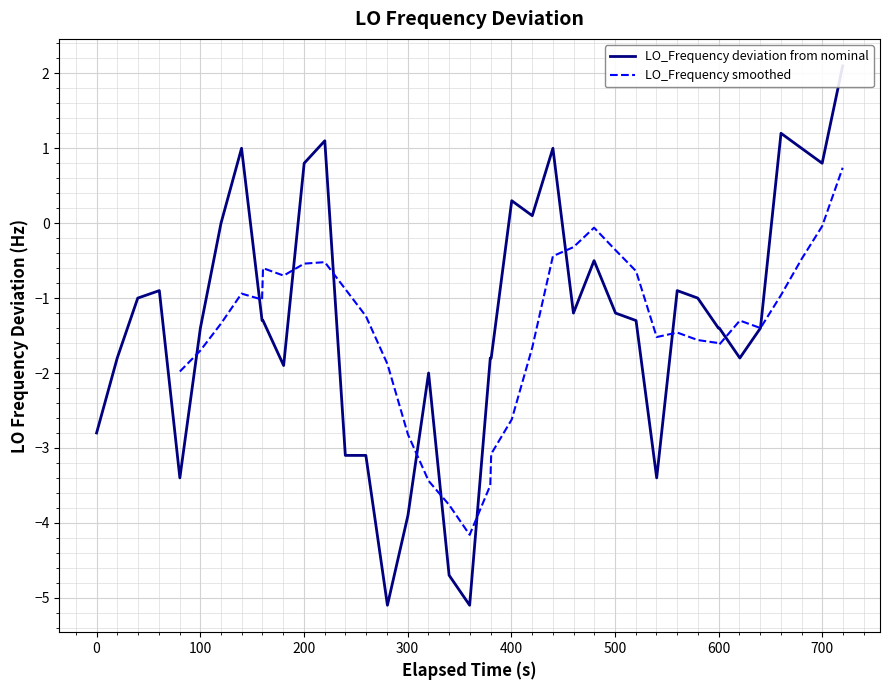

Is this an area chart (filled region under the line)?

No